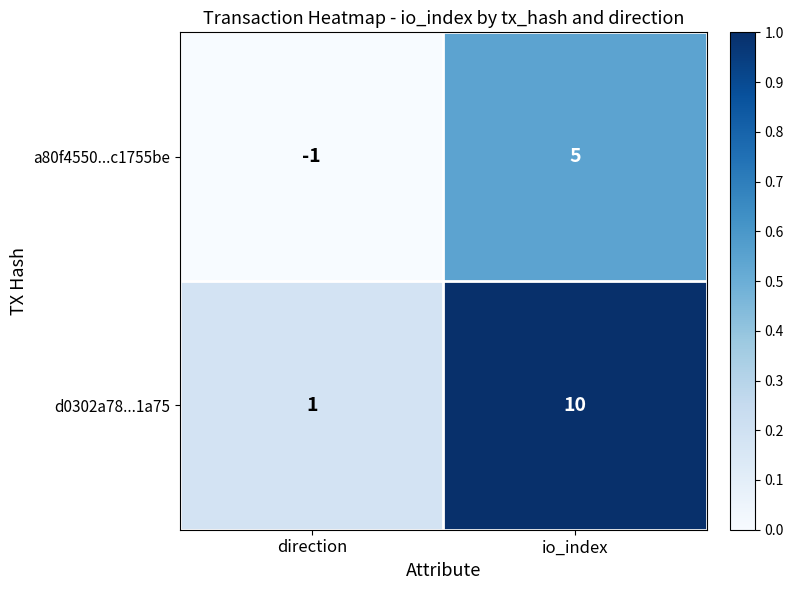

True or false: d0302a78...1a75 has a value of 1 at direction.

True